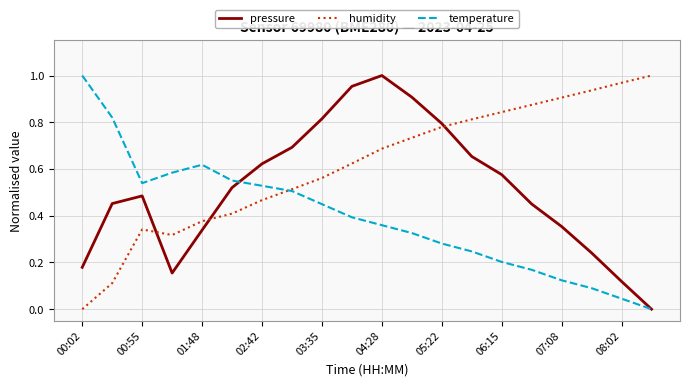

Which series has the largest total across all categories?

humidity